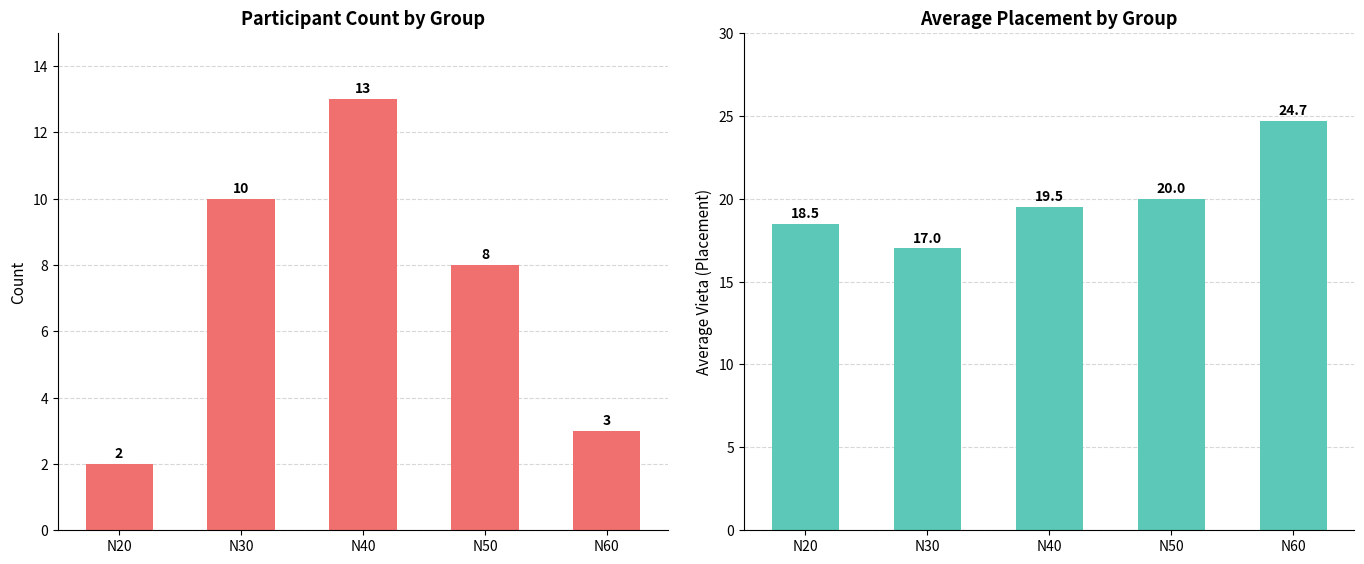

How many data points does each series have?

5